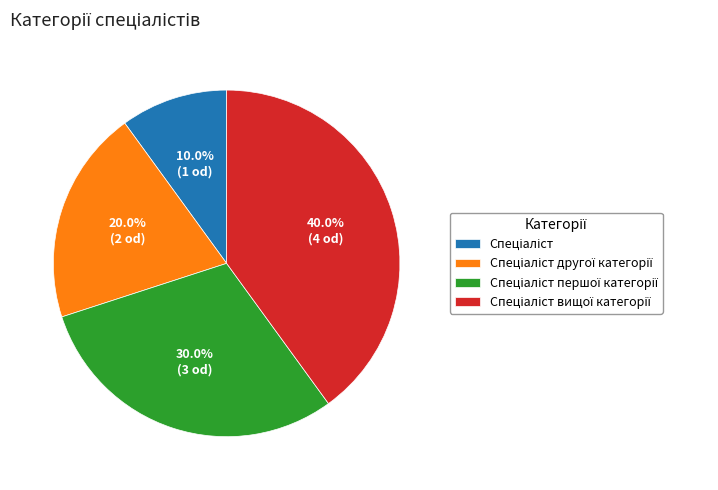

Does any single category account for the majority?

No